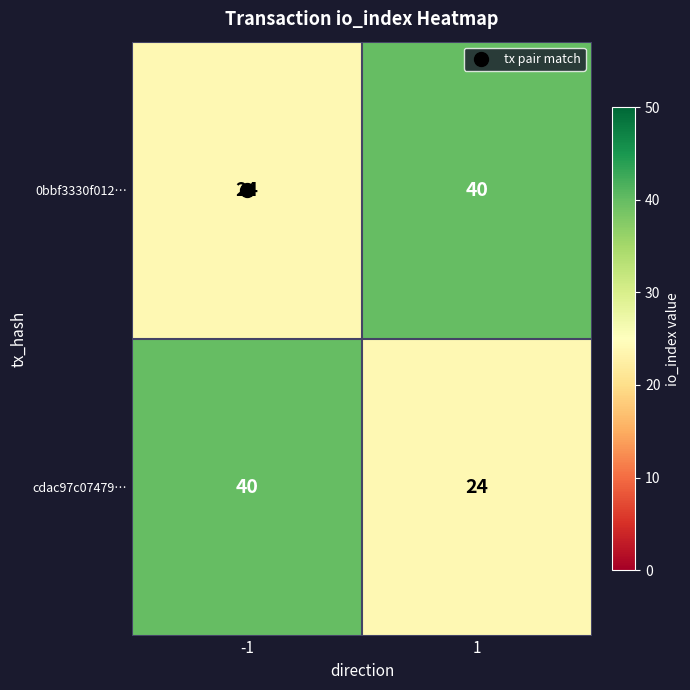

What is the sum of all 0bbf3330f012… values?

64